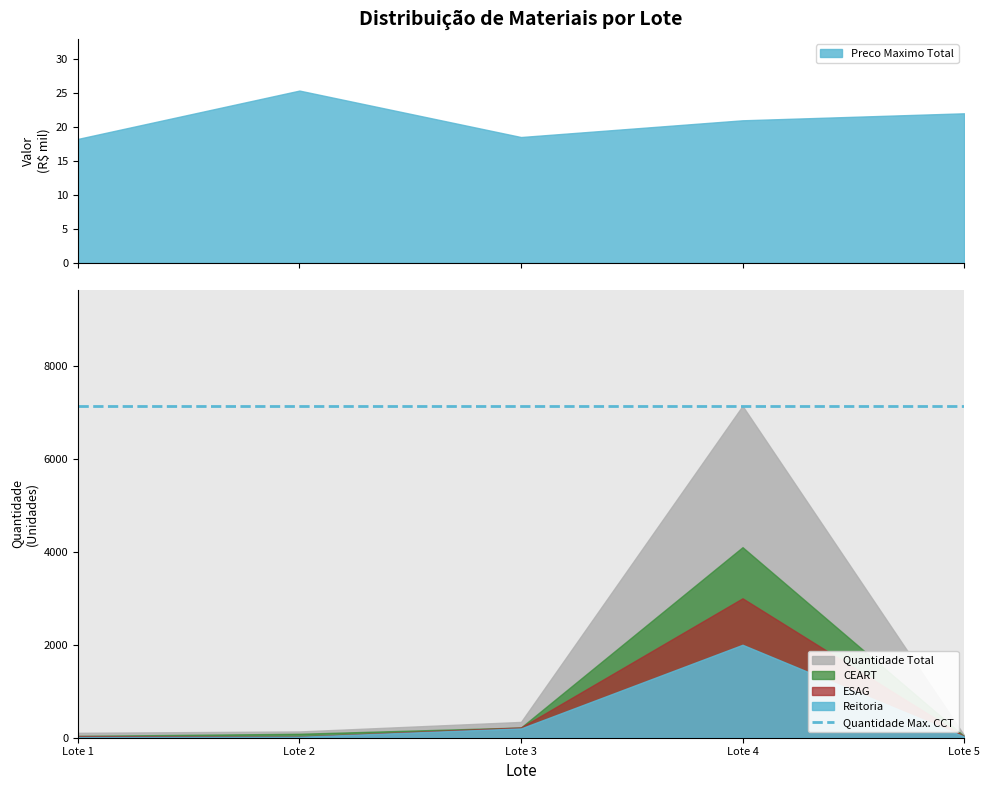

Is the value of ESAG at Lote 3 greater than the value of Quantidade Total at Lote 4?

No